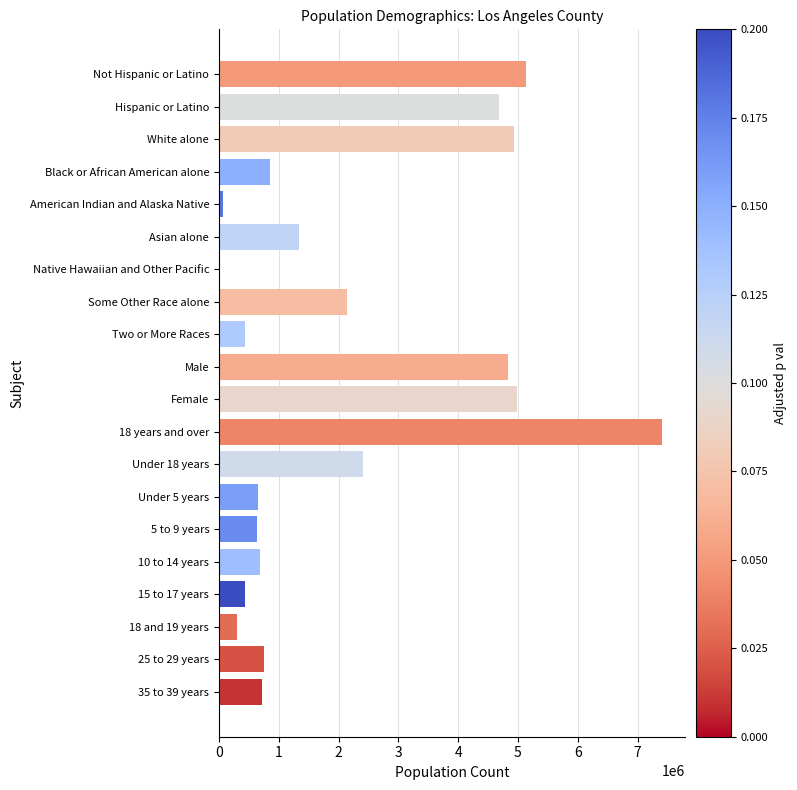

The value at Black or African American alone is 1356246. True or false?

False